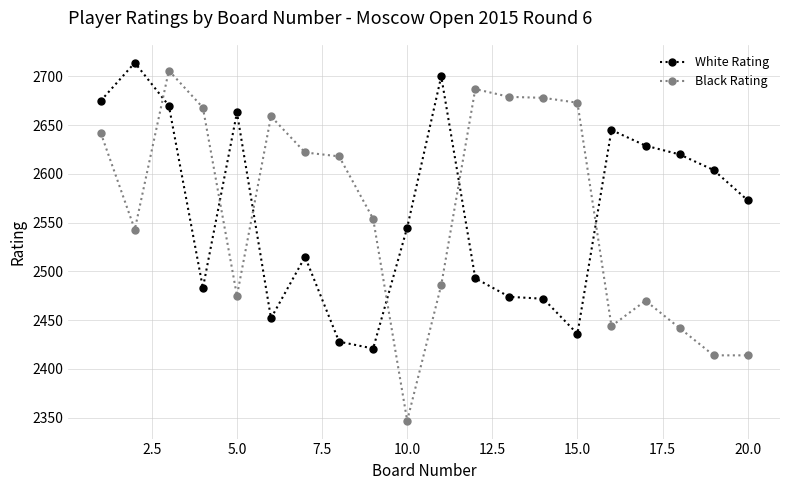

True or false: Black Rating has more than 2 points higher than both neighbors.

True